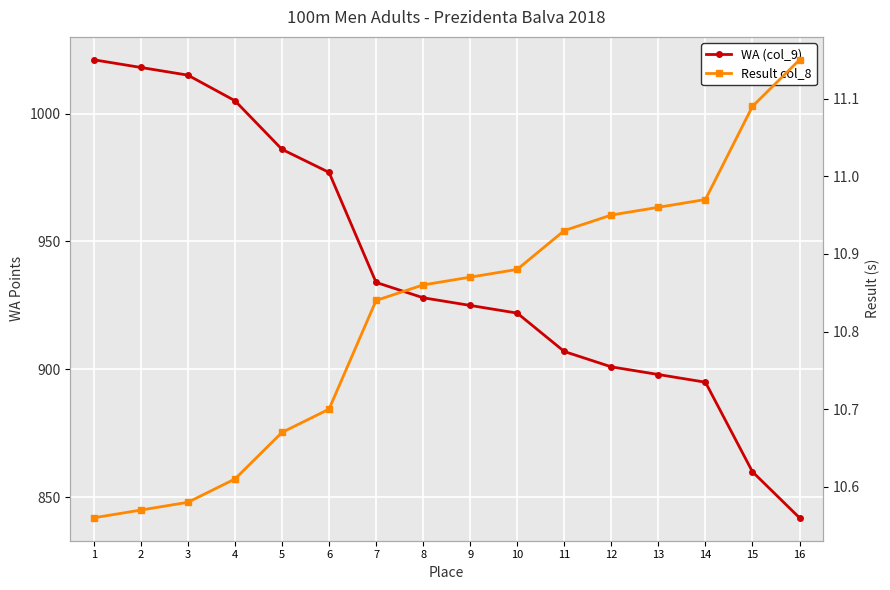

At which label is Result col_8 closest to 10?

1